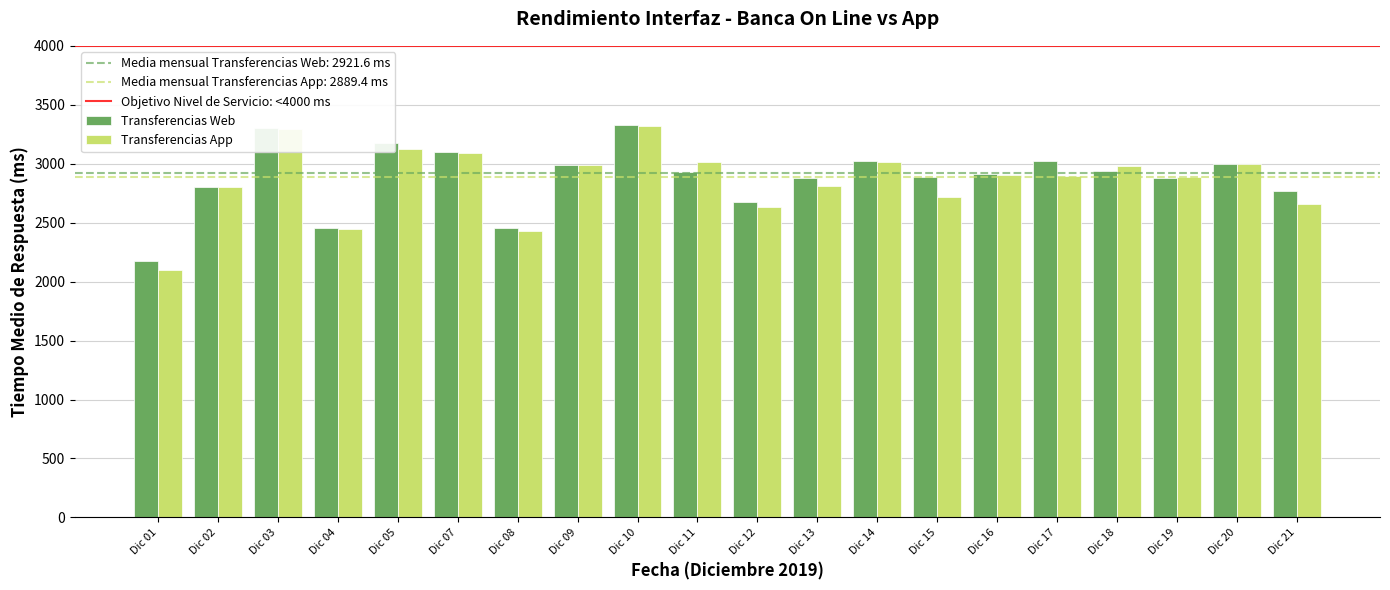

What is the spread (max minus min) of values at Dic 18?

40.8